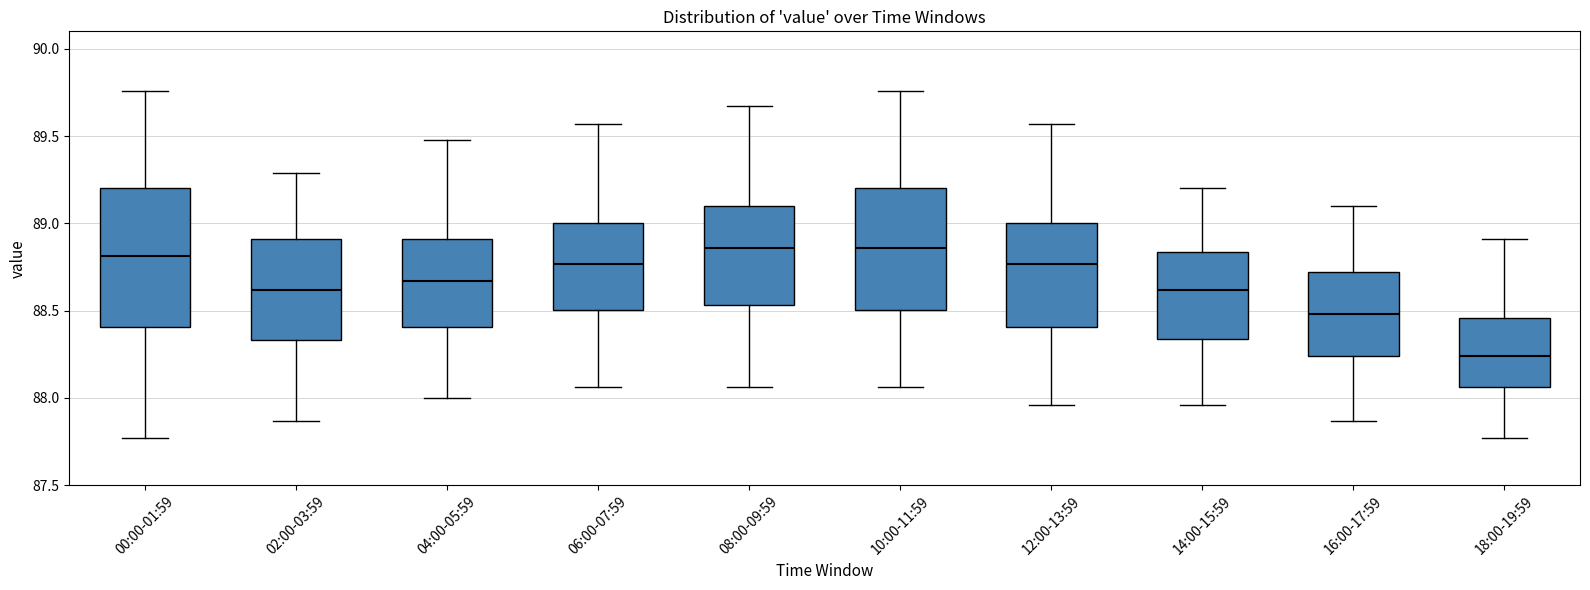

Where does the upper whisker of the box for 06:00-07:59 end on the y-axis? The values are not printed on the chart, so give them approximately, as read against the axis.

89.55